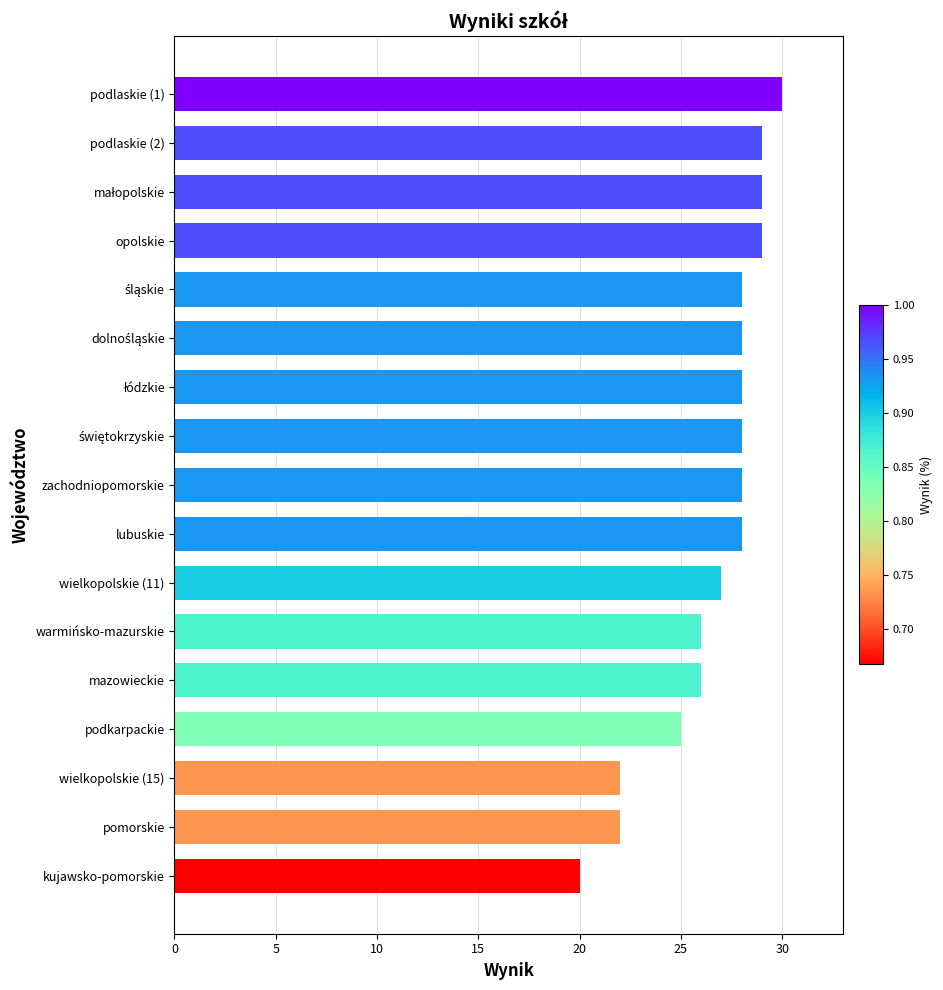

What is the change in value from wielkopolskie (11) to wielkopolskie (15)?

-5